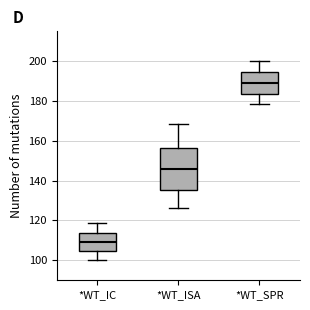

Reading left to right, read every box against the y-axis: the position of its median line, the range the box covers, and the ends of its whiskers. The values are not printed on the chart, so give them approximately, as read against the axis.

*WT_IC: median 110, box 104 to 114, whiskers 100 to 118
*WT_ISA: median 146, box 136 to 156, whiskers 126 to 168
*WT_SPR: median 188, box 184 to 194, whiskers 178 to 200